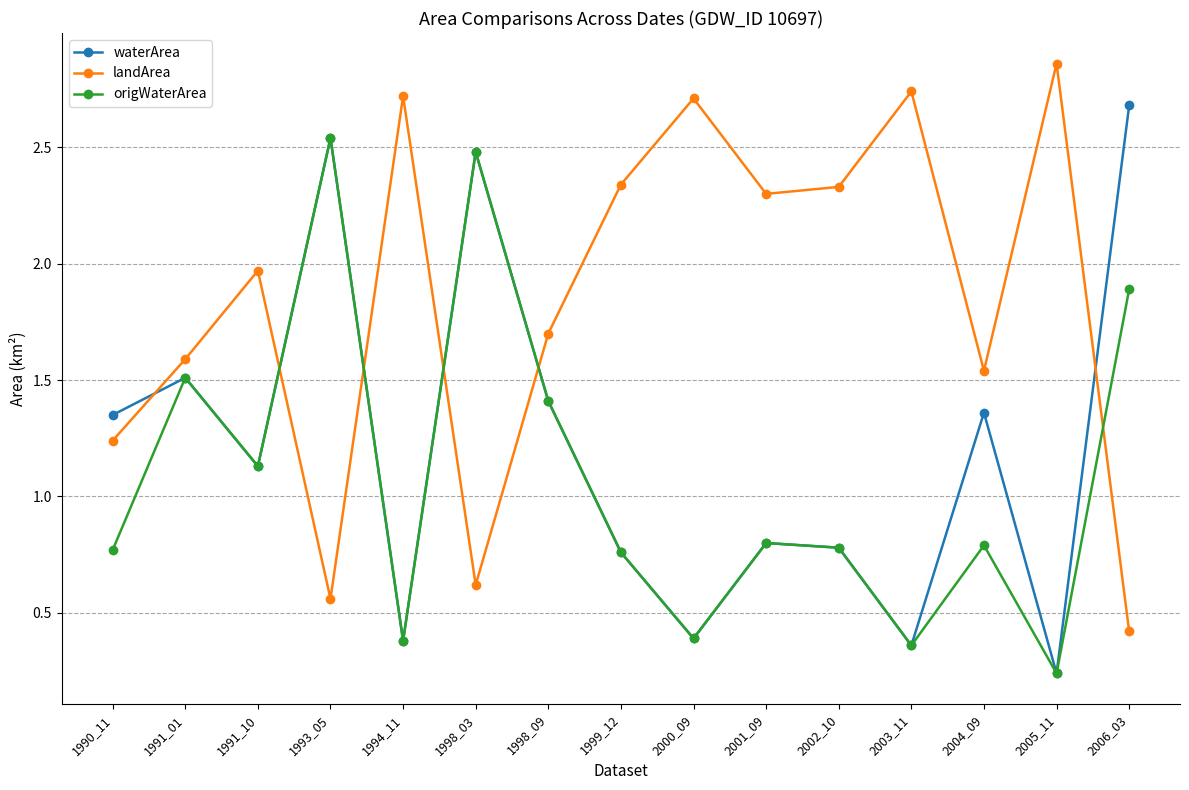

At how many categories does at least one series exceed 0?

15